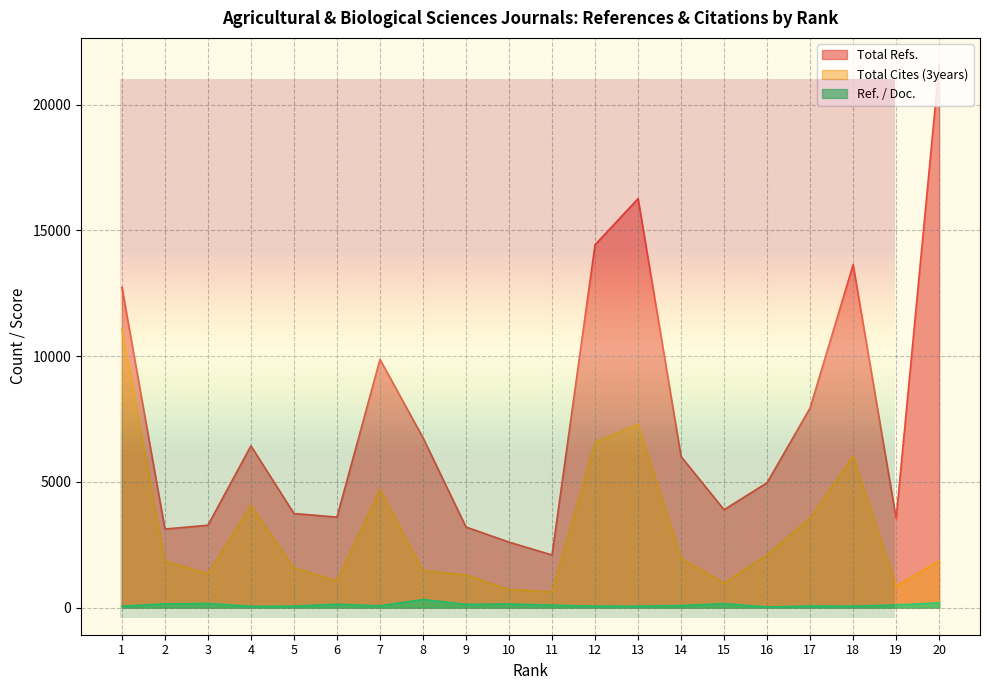

What is the maximum value shown in the chart?

21579.0